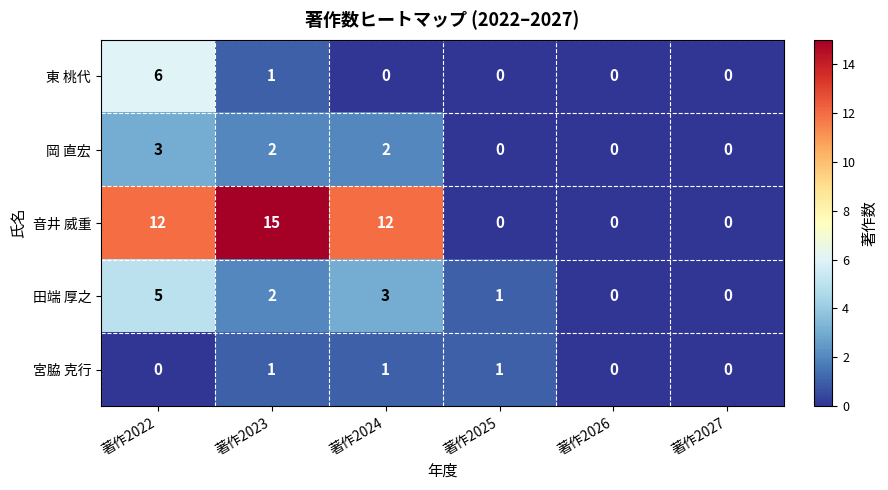

What value does the 音井 威重 series have at 著作2024?

12